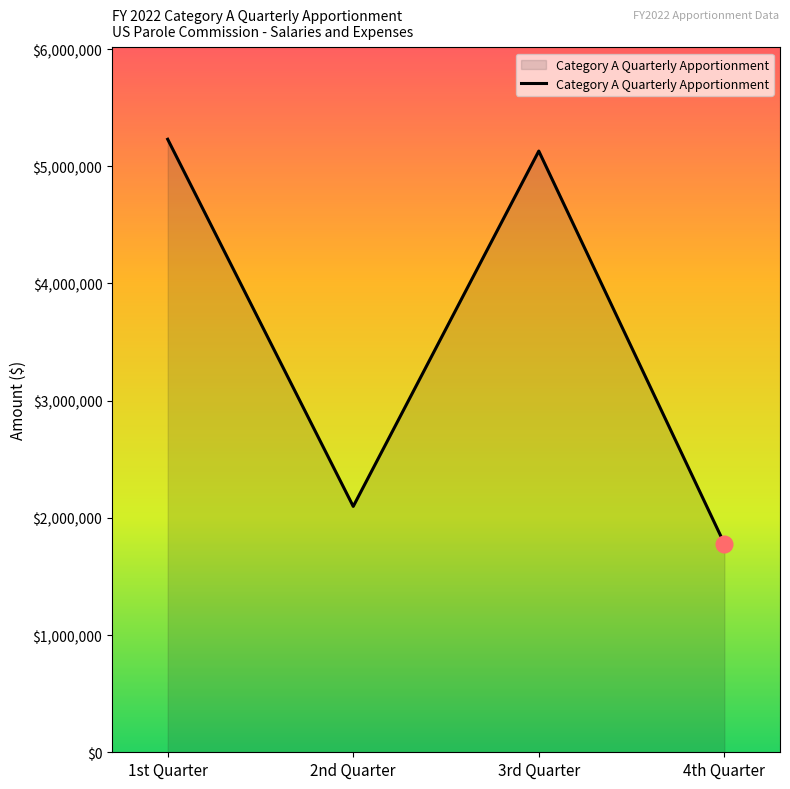

At which label does the data first exceed 5129531?

1st Quarter